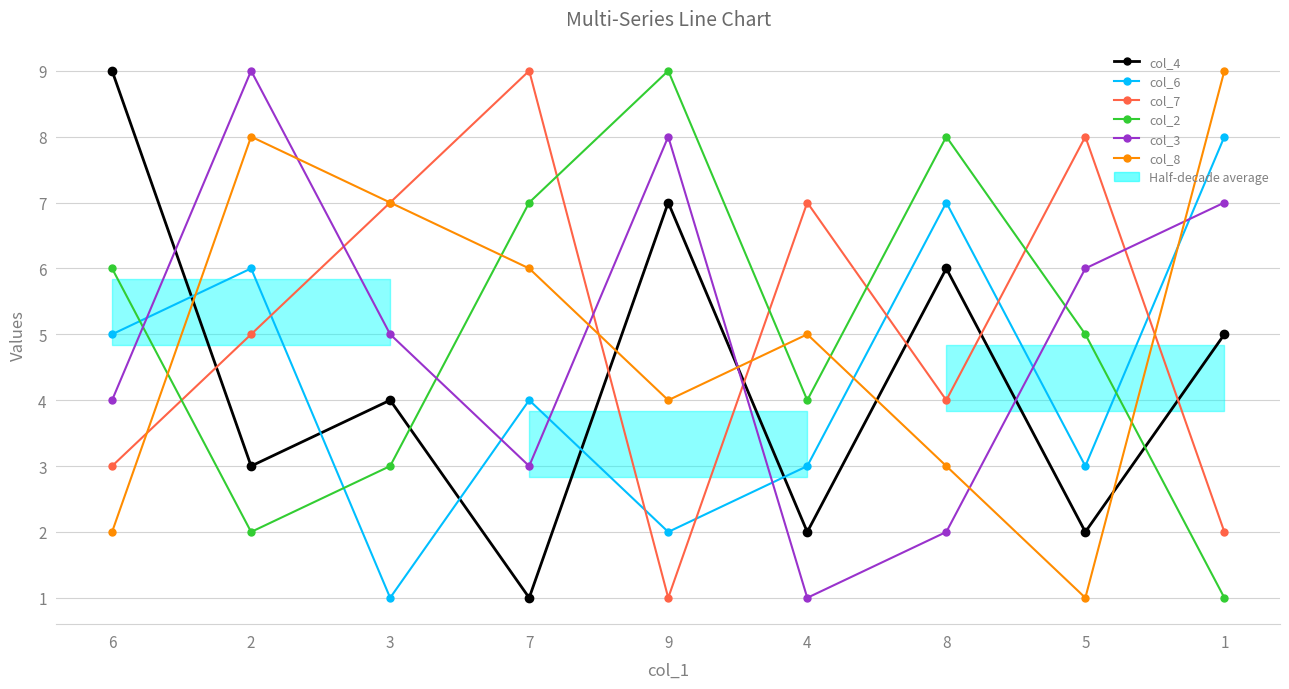

What is the spread (max minus min) of values at 6?

7